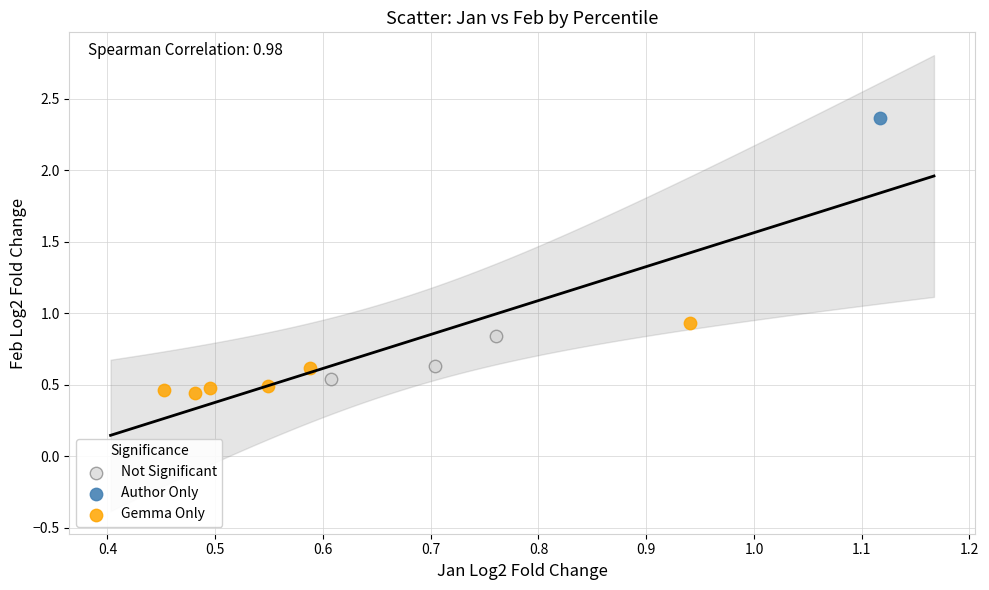

What are all the series names shown in the legend?

Not Significant, Author Only, Gemma Only